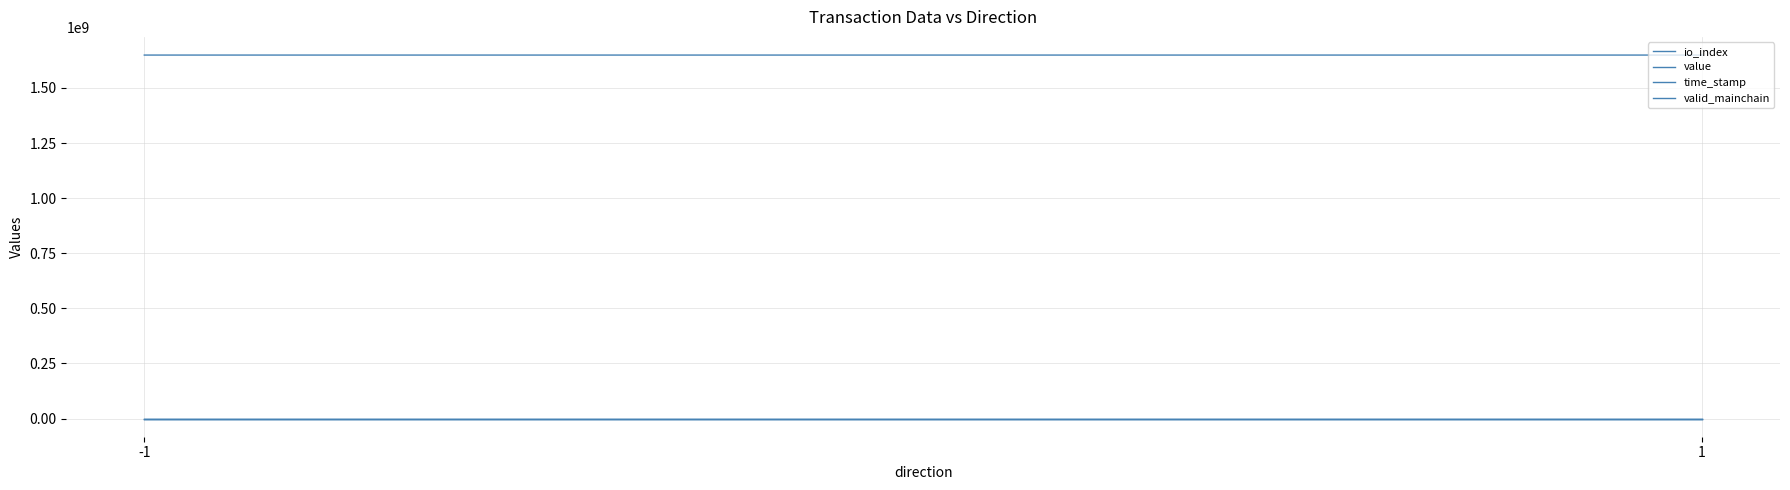

The time_stamp series shows 1649238410.0 at -1. True or false?

True